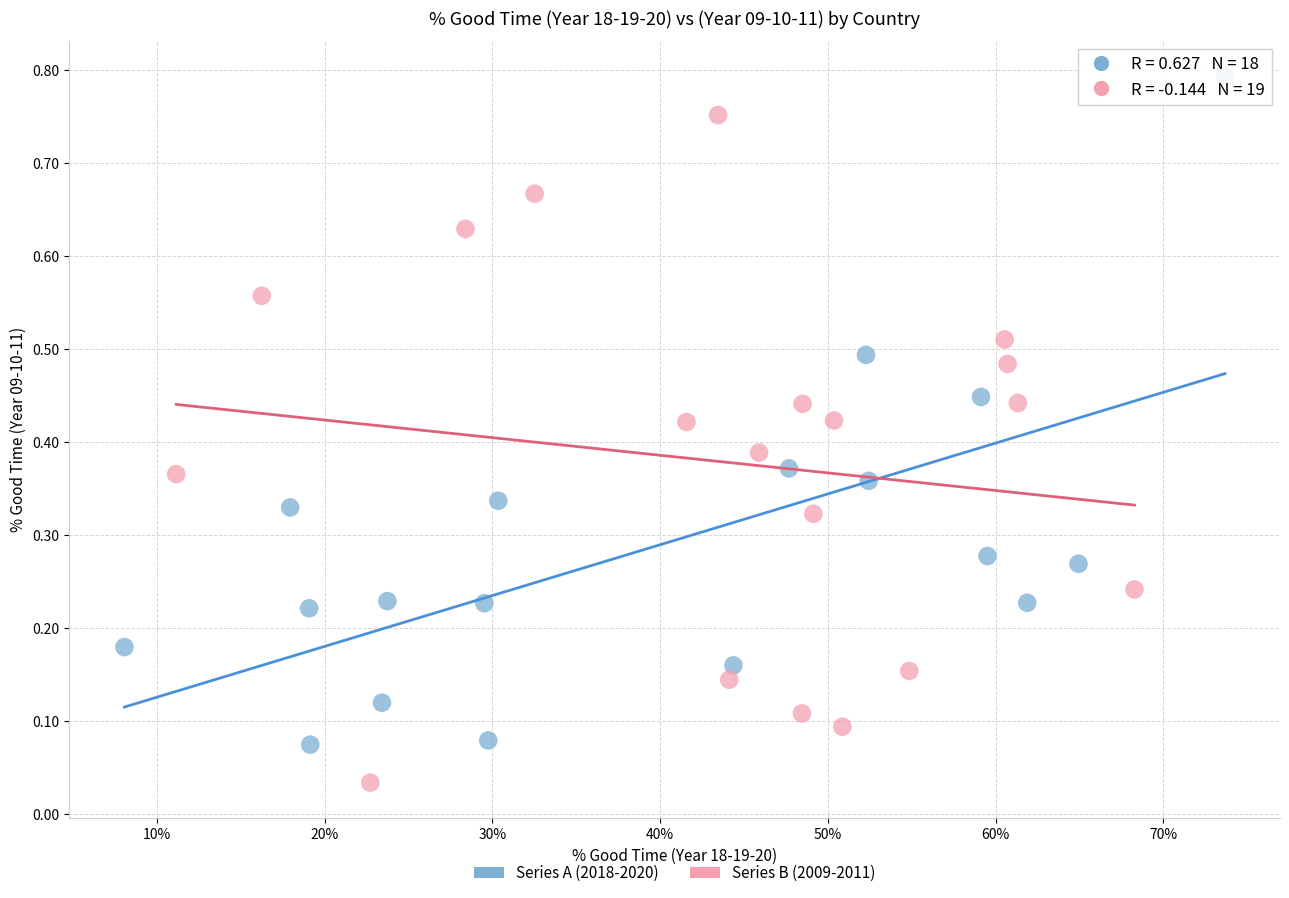

Which series reaches the minimum Y coordinate?

Series B (2009-2011)